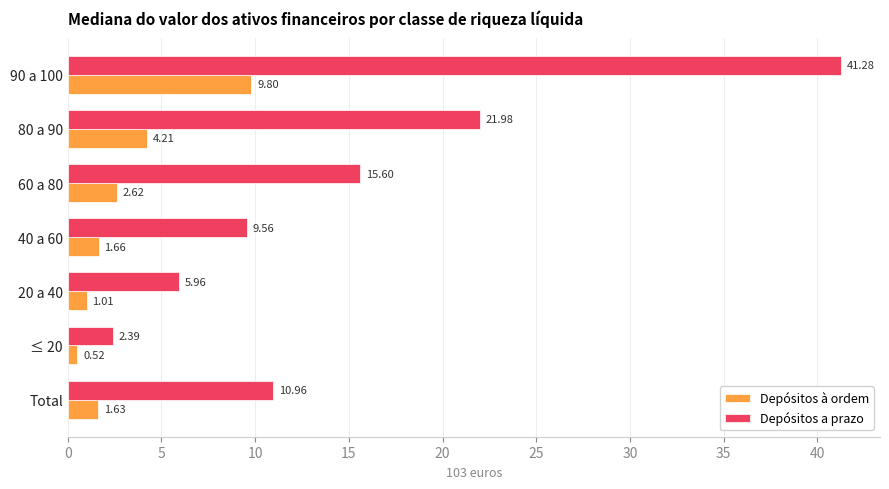

What is the highest value of the Depósitos à ordem series?

9.8